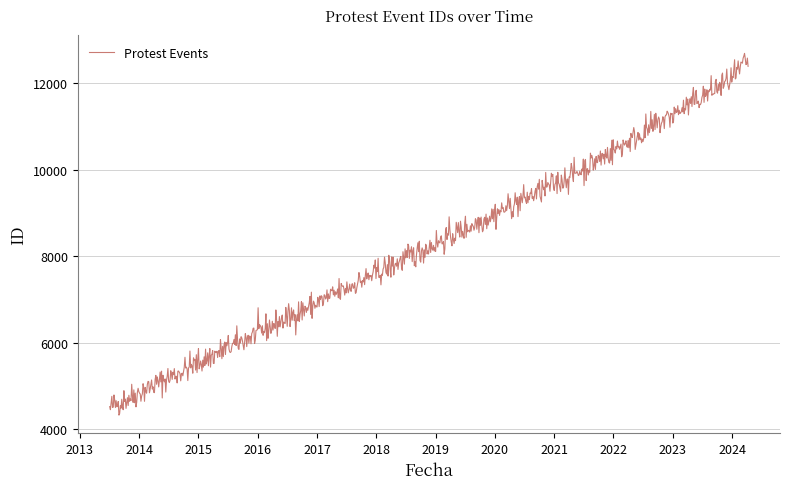

What is the maximum value shown in the chart?

12682.0